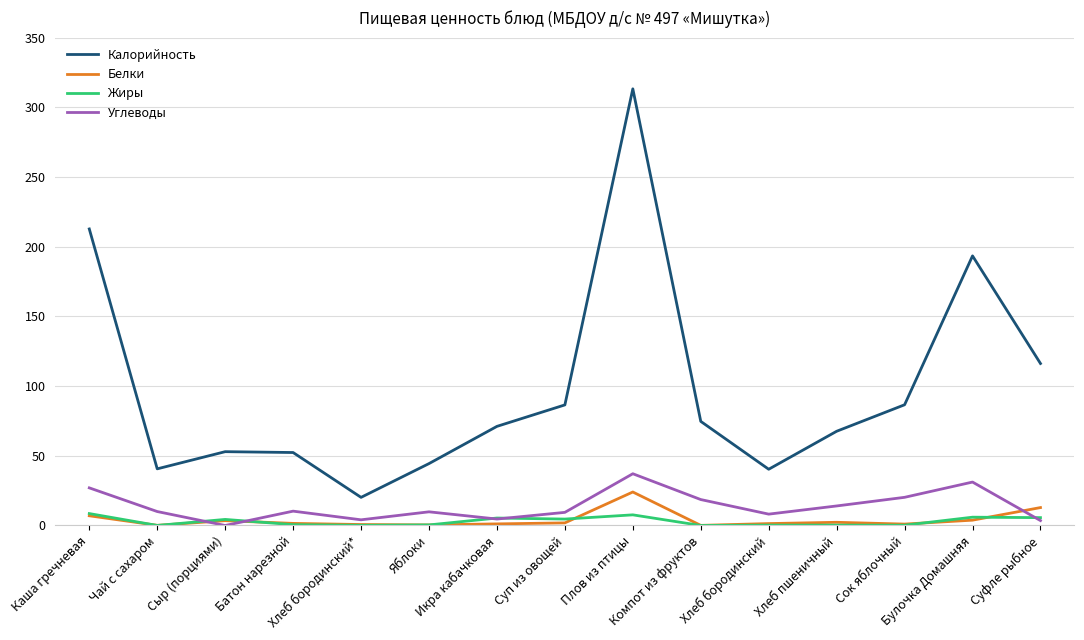

What is the difference between the maximum and minimum values in the Белки series?

23.9